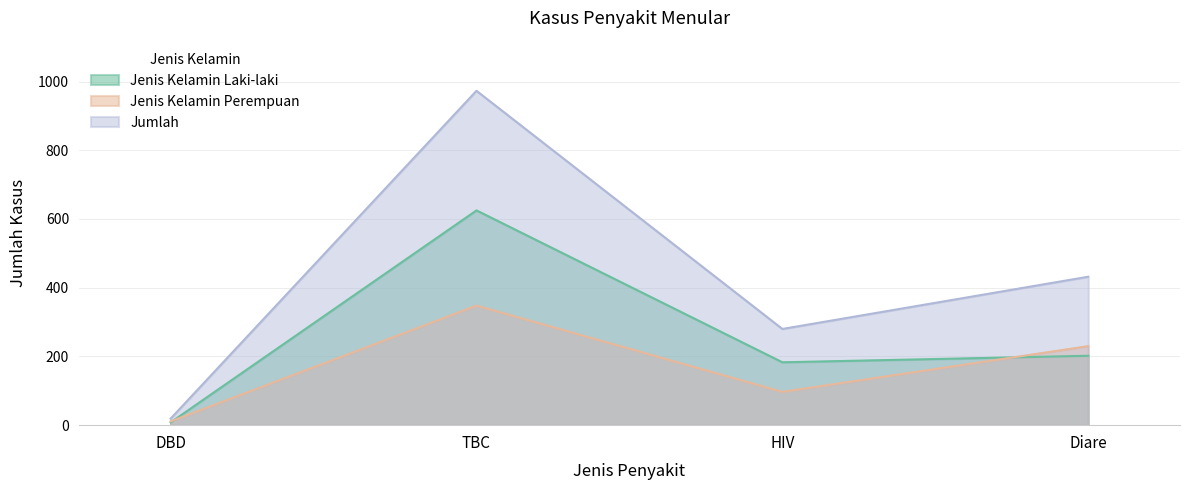

True or false: Jumlah and Jenis Kelamin Laki-laki intersect in this chart.

False